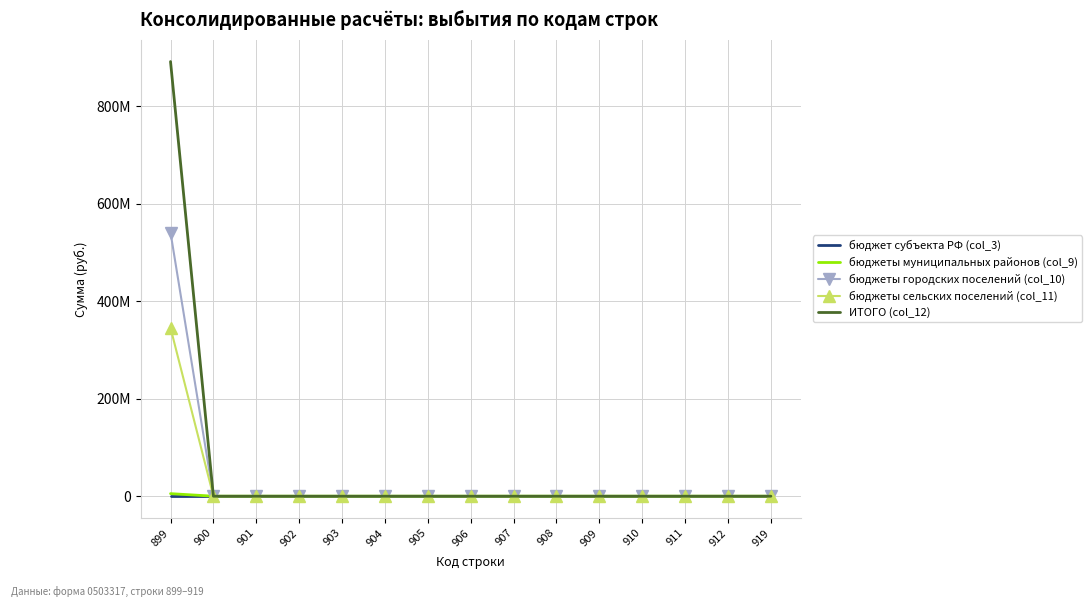

Reading right to left, list all the values displayed in this chart.

бюджет субъекта РФ (col_3): 0.0	0.0	0.0	0.0	0.0	0.0	0.0	0.0	0.0	0.0	0.0	0.0	0.0	0.0	0.0
бюджеты муниципальных районов (col_9): 0.0	0.0	0.0	0.0	0.0	0.0	0.0	0.0	0.0	0.0	0.0	0.0	0.0	0.0	5264614.2
бюджеты городских поселений (col_10): 0.0	0.0	0.0	0.0	0.0	0.0	0.0	0.0	0.0	0.0	0.0	0.0	0.0	0.0	540643135.1
бюджеты сельских поселений (col_11): 0.0	0.0	0.0	0.0	0.0	0.0	0.0	0.0	0.0	0.0	0.0	0.0	0.0	0.0	345235046.3
ИТОГО (col_12): 0.0	0.0	0.0	0.0	0.0	0.0	0.0	0.0	0.0	0.0	0.0	0.0	0.0	0.0	891142795.6